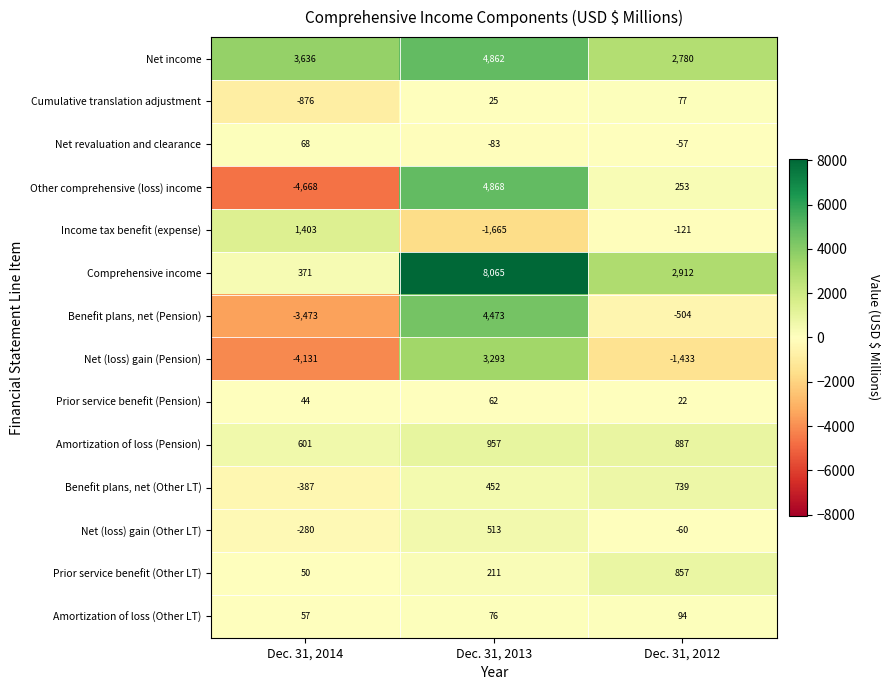

What is the difference between the Prior service benefit (Pension) values at Dec. 31, 2013 and Dec. 31, 2014?

18